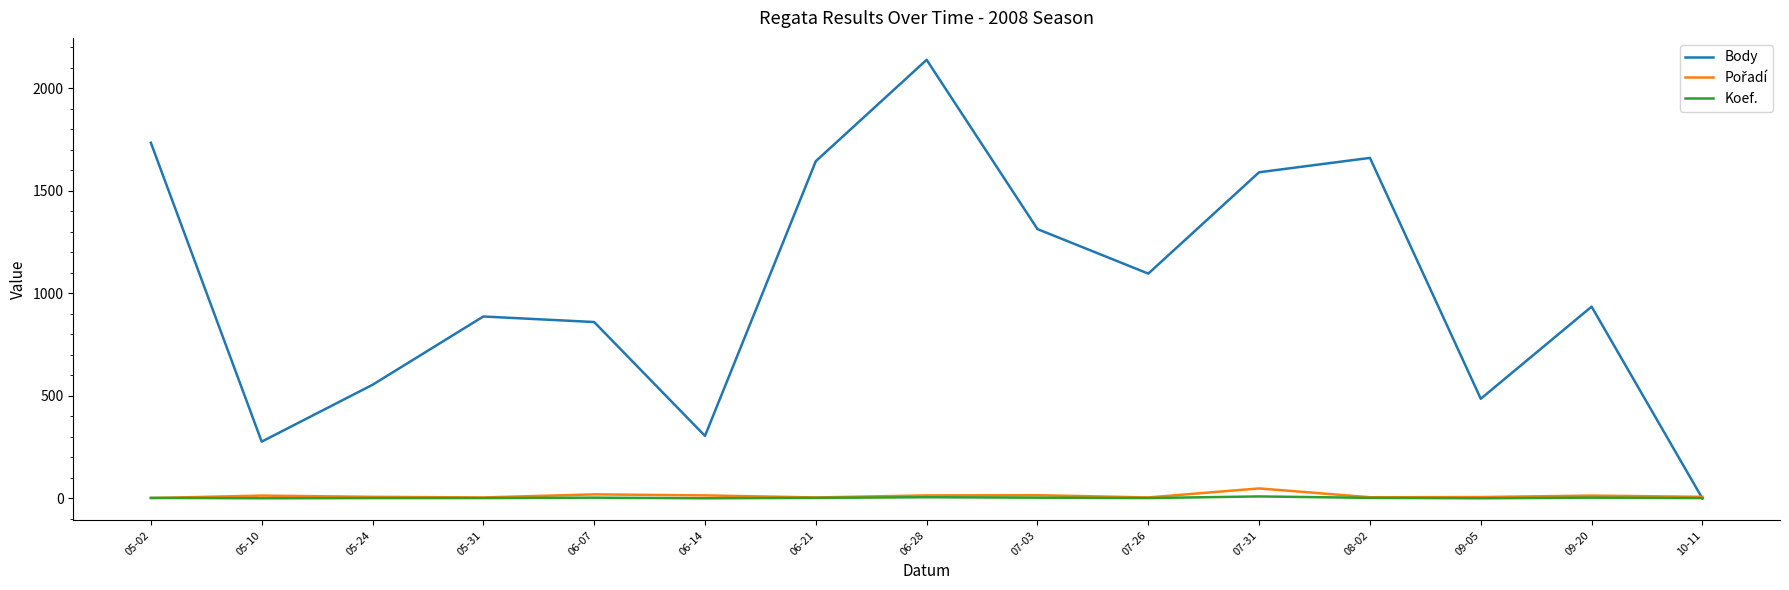

What is the difference between the Koef. values at 07-03 and 06-28?

2